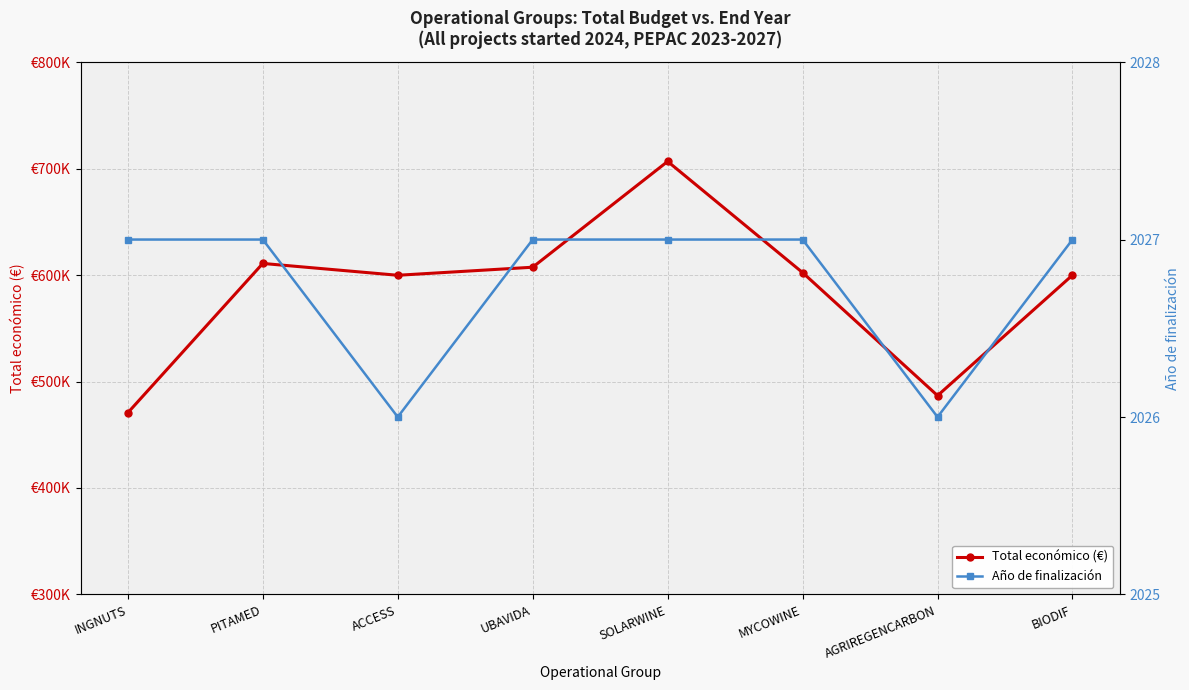

Where is the first local maximum for Total económico (€)?

PITAMED